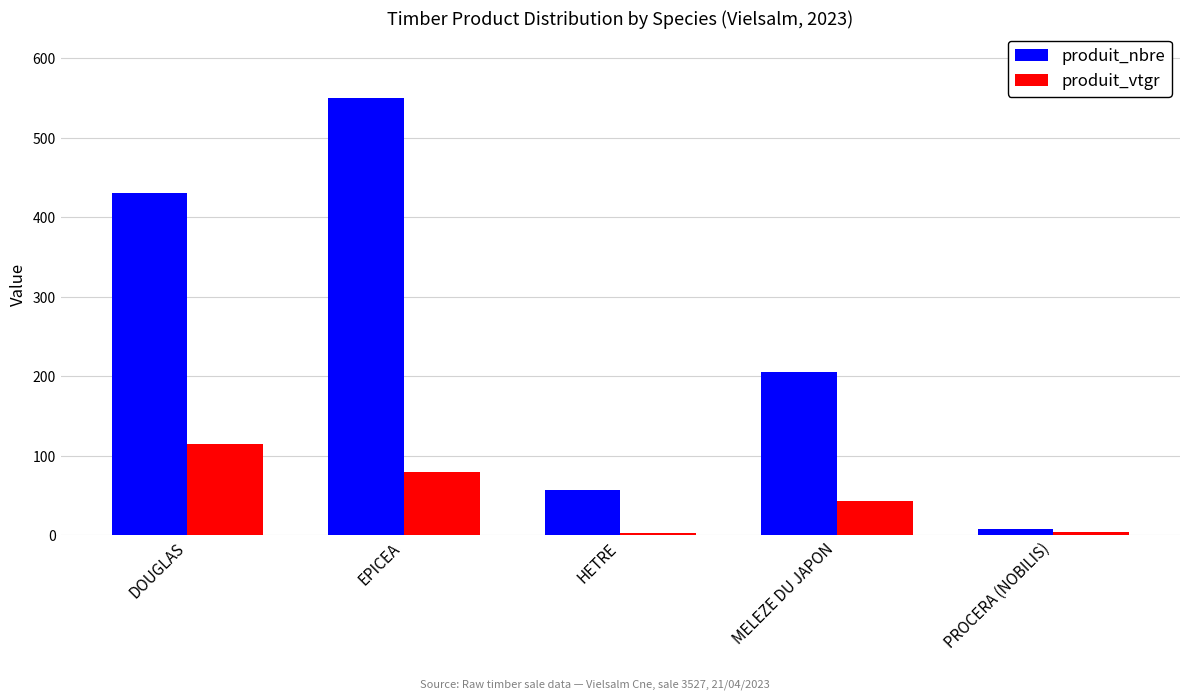

True or false: produit_nbre has a value of 8.0 at PROCERA (NOBILIS).

True